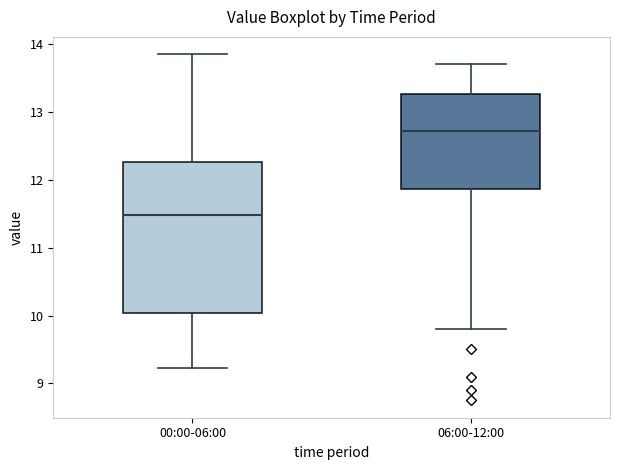

Reading left to right, transcribe this box plot: for each box, give where its median line is, the range the box spans, and where its two whiskers end, as read against the y-axis. The values are not printed on the chart, so give them approximately, as read against the axis.

00:00-06:00: median 11.5, box 10.0 to 12.3, whiskers 9.2 to 13.9
06:00-12:00: median 12.7, box 11.9 to 13.3, whiskers 9.8 to 13.7